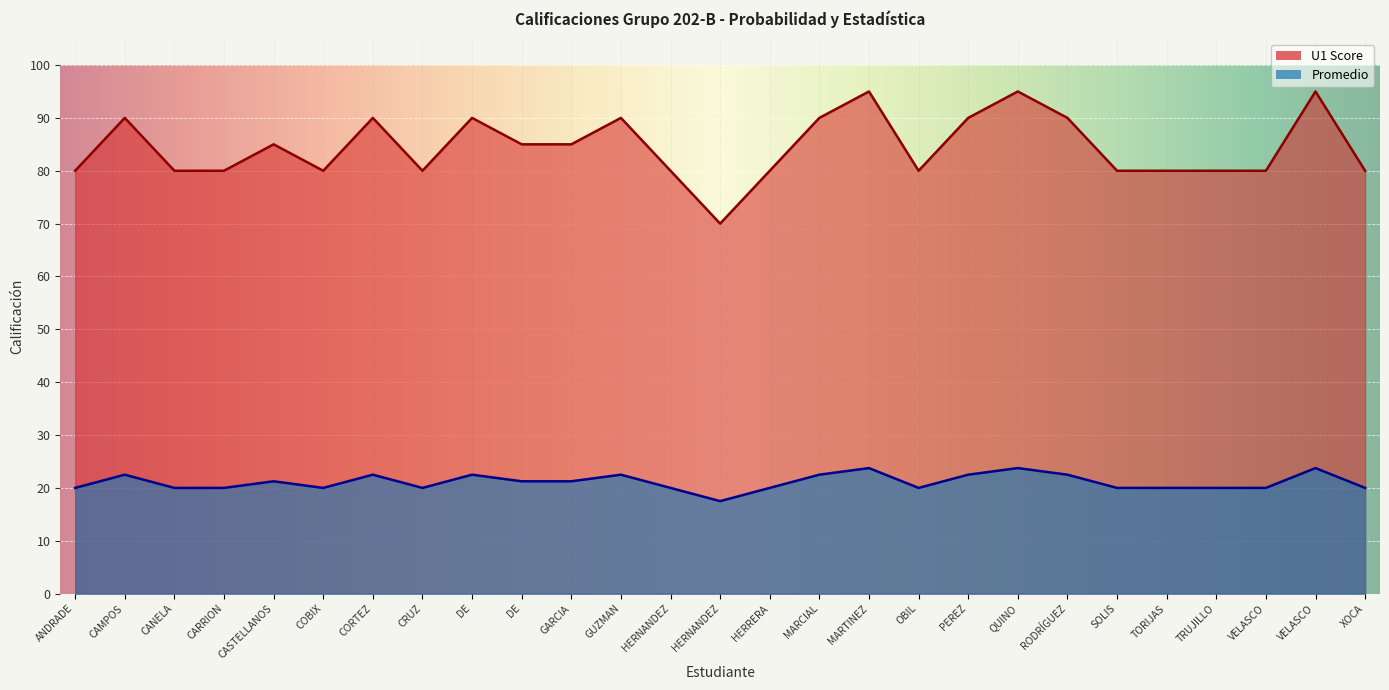

How many data points does each series have?

27